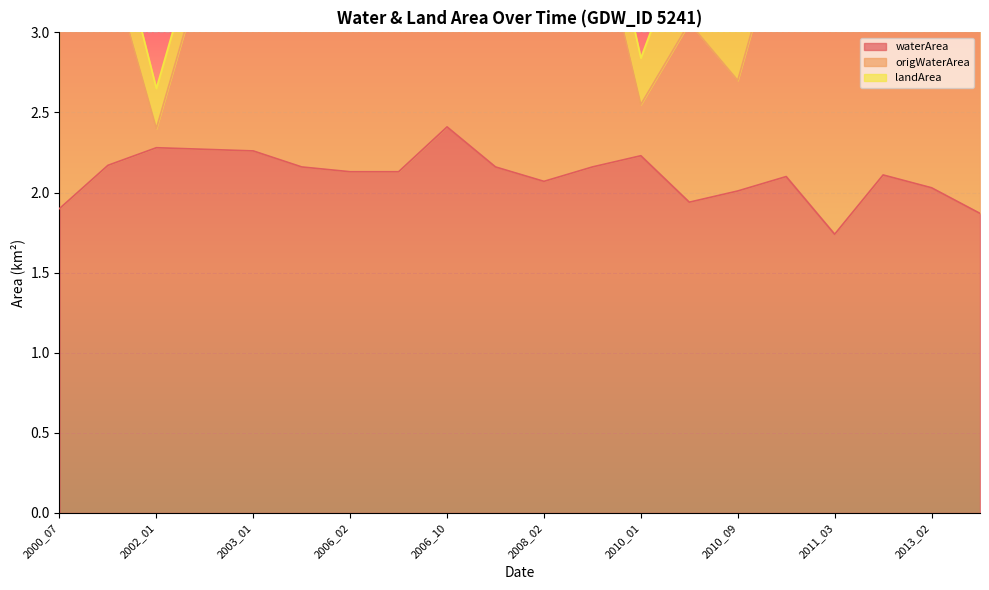

True or false: waterArea has more than 2 interior local peaks.

True